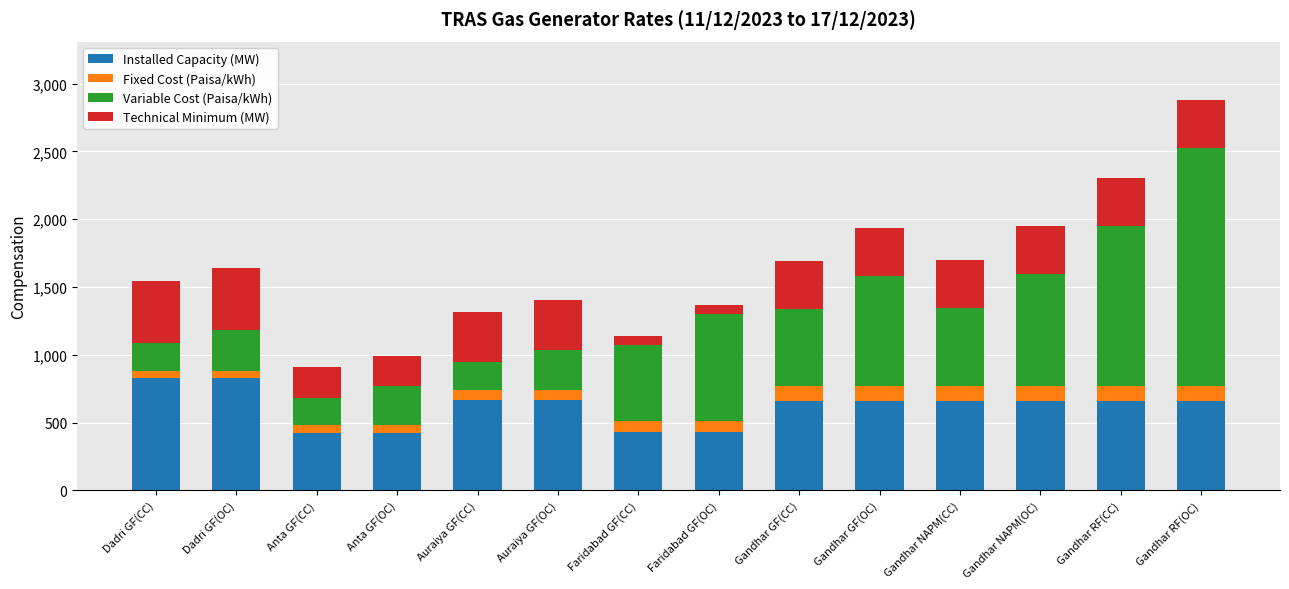

What is the sum of all Installed Capacity (MW) values?

8632.4